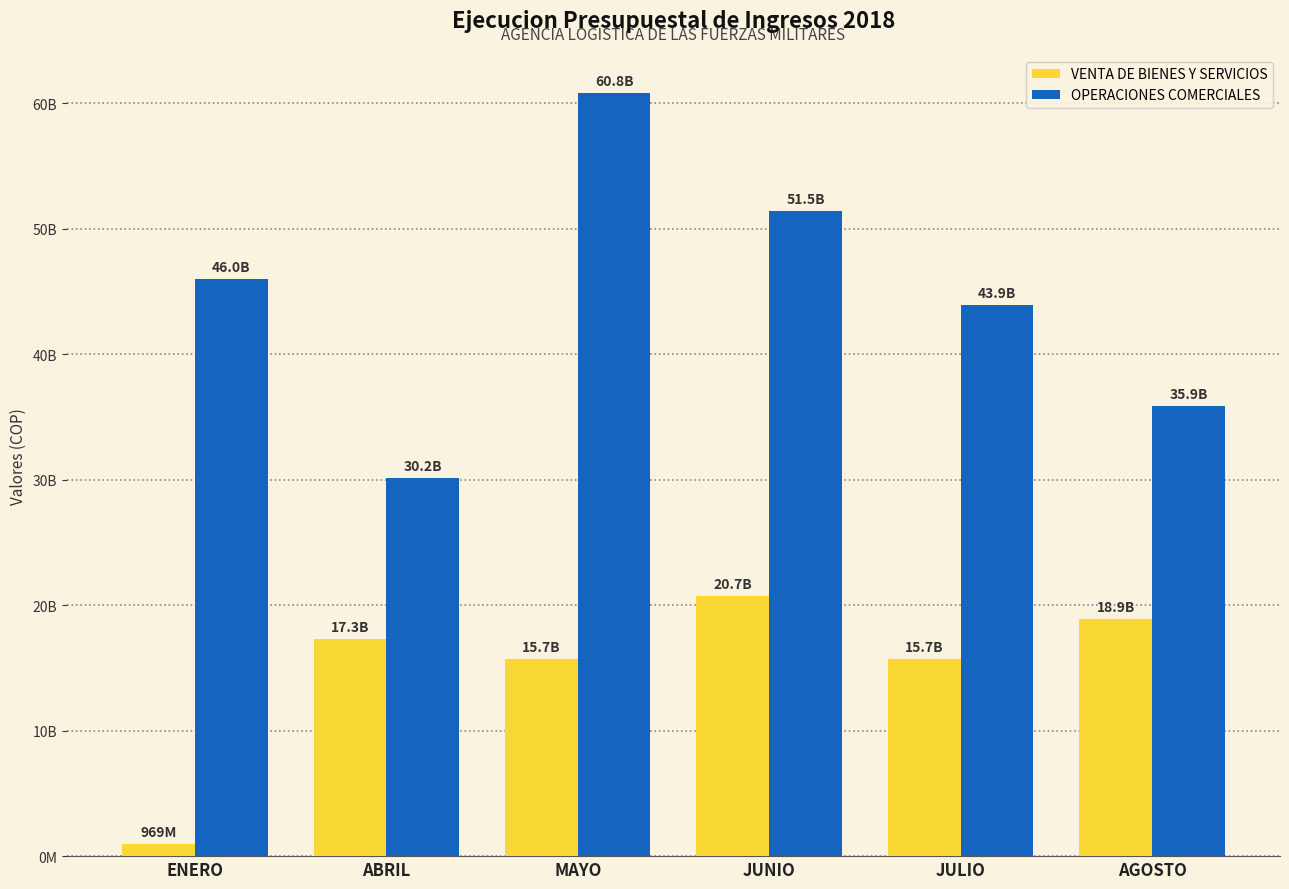

At which label is OPERACIONES COMERCIALES closest to 45507628392?

ENERO